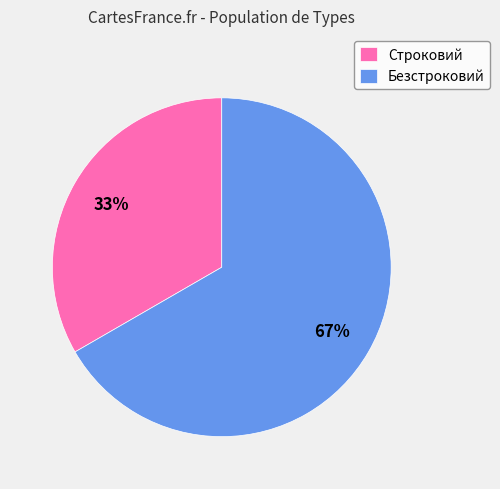

Approximately how many times larger is the value at Строковий compared to Безстроковий?

0.5